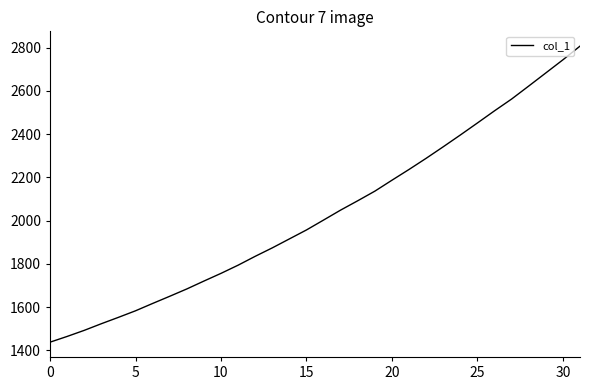

What is the greatest value displayed?

2807.5